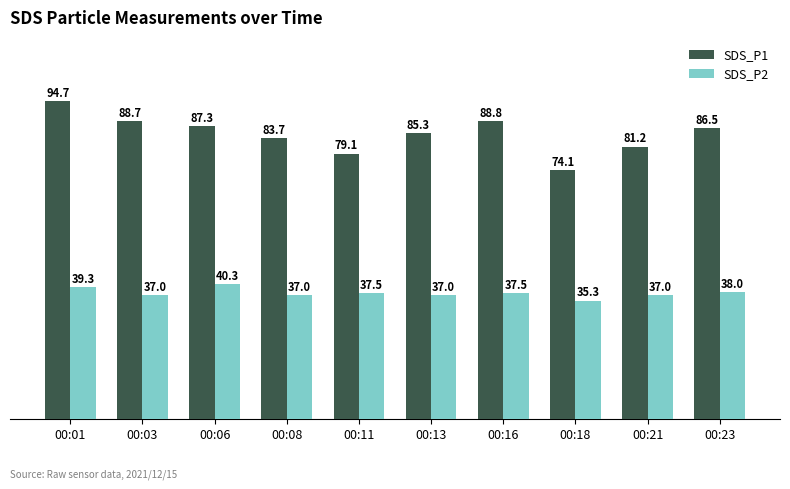

What is the spread (max minus min) of values at 00:11?

41.6